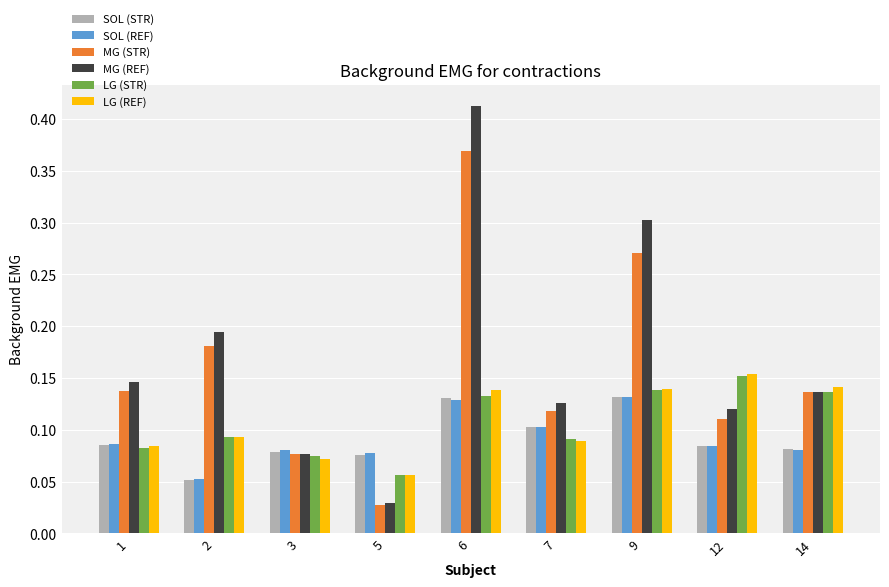

Between 5 and 12, which series saw the biggest shift?

LG (REF)